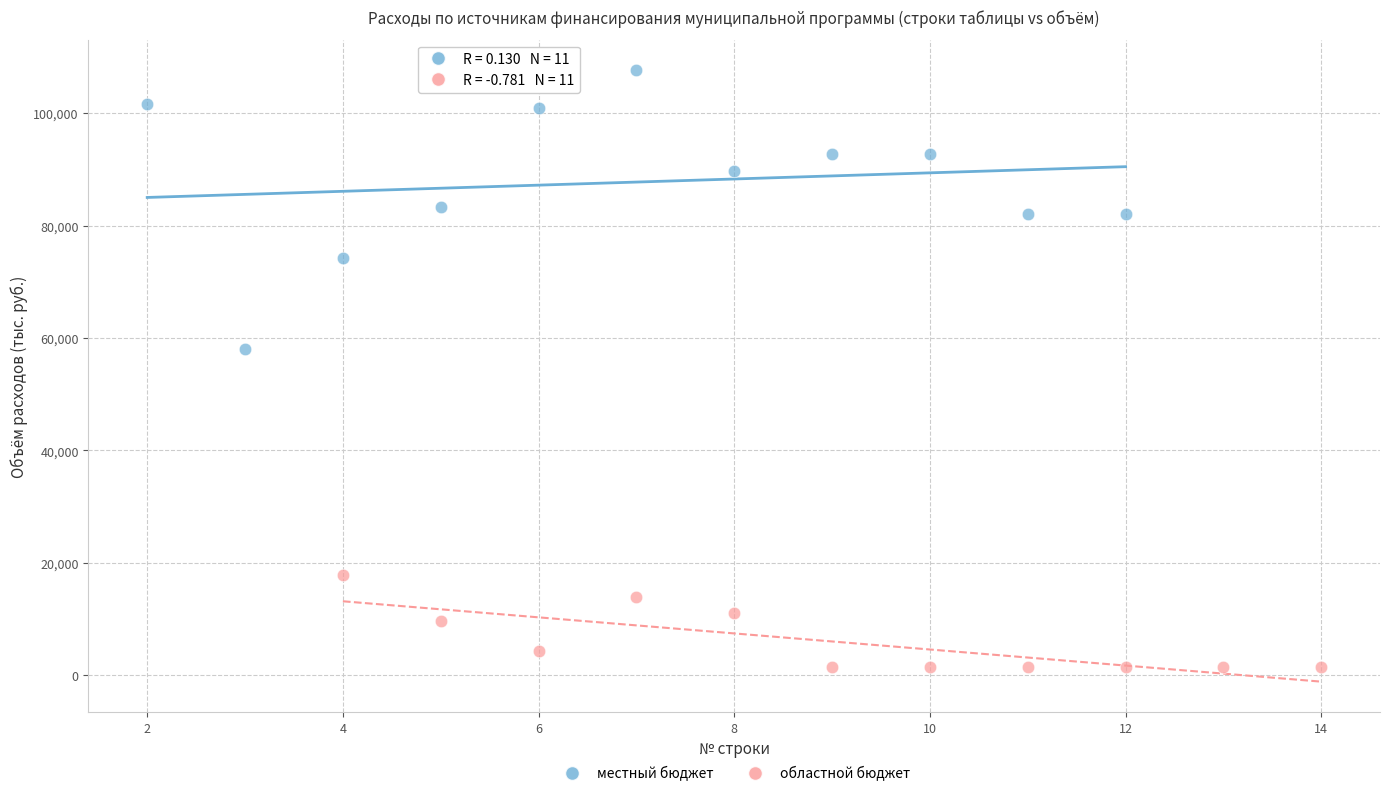

Which series contains the highest Y value?

местный бюджет